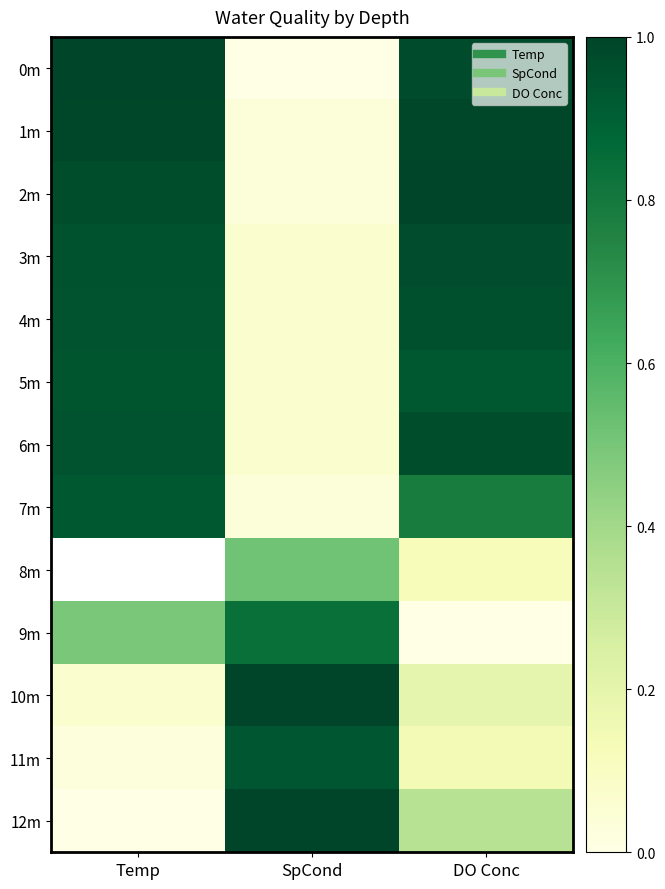

What is the average value of the 11m series?

0.4